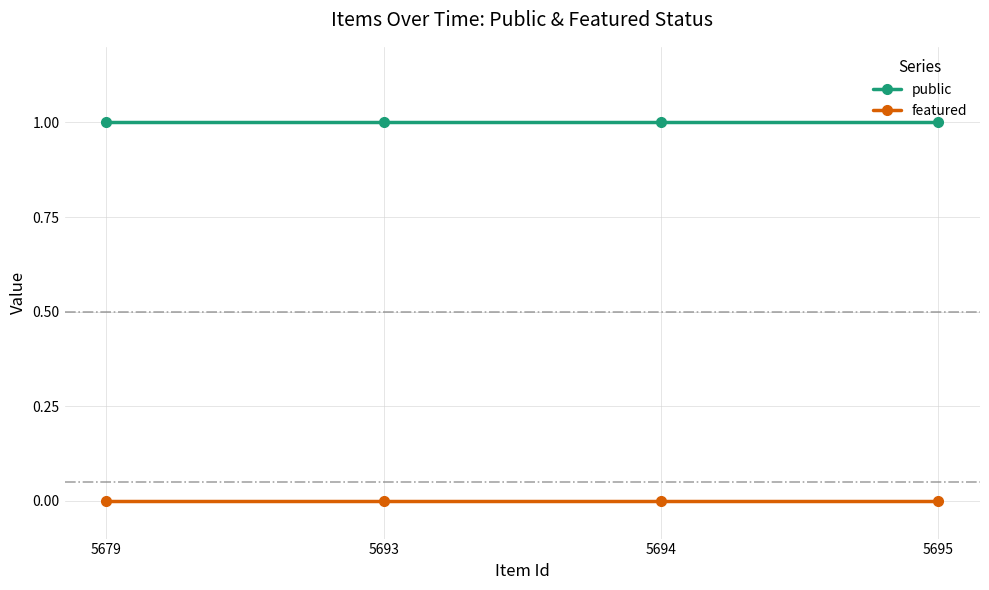

Is the value of featured at 5695 greater than the value of public at 5679?

No